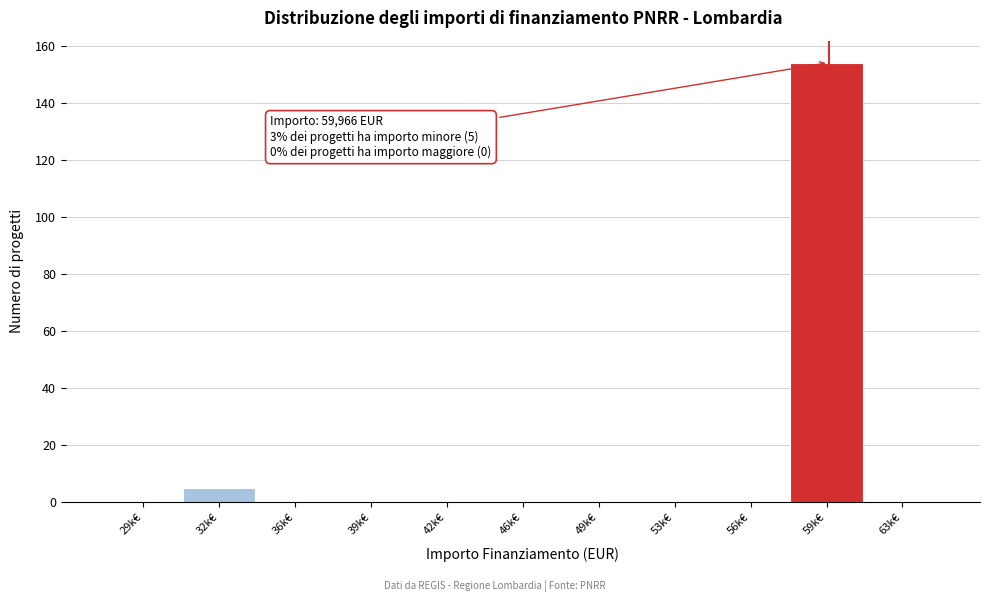

Reading left to right, extract all data points from this chart.

29k€=0	32k€=5	36k€=0	39k€=0	42k€=0	46k€=0	49k€=0	53k€=0	56k€=0	59k€=154	63k€=0